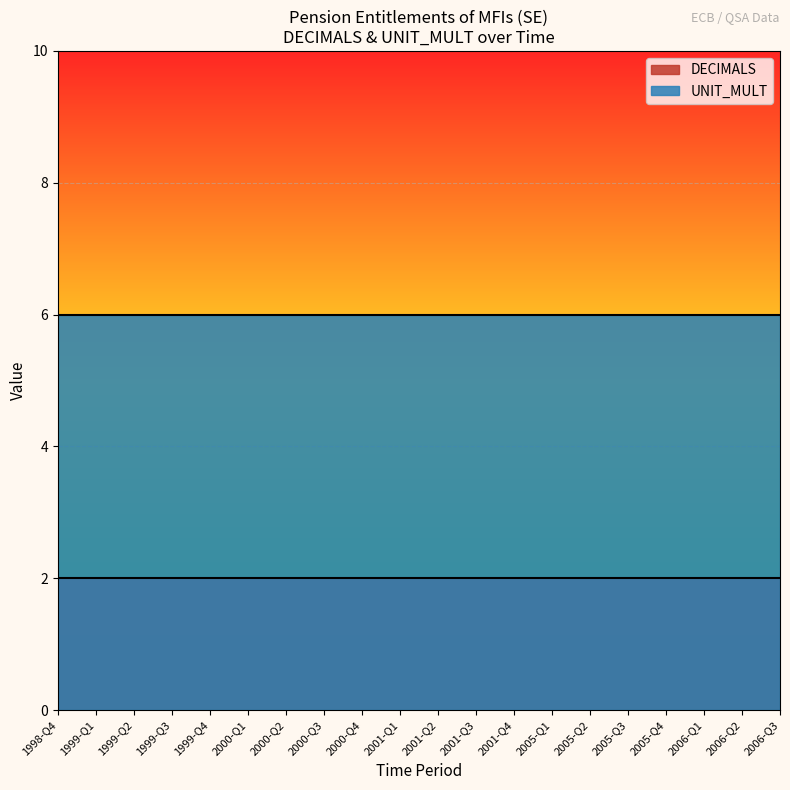

What position from the left is 2006-Q1?

18